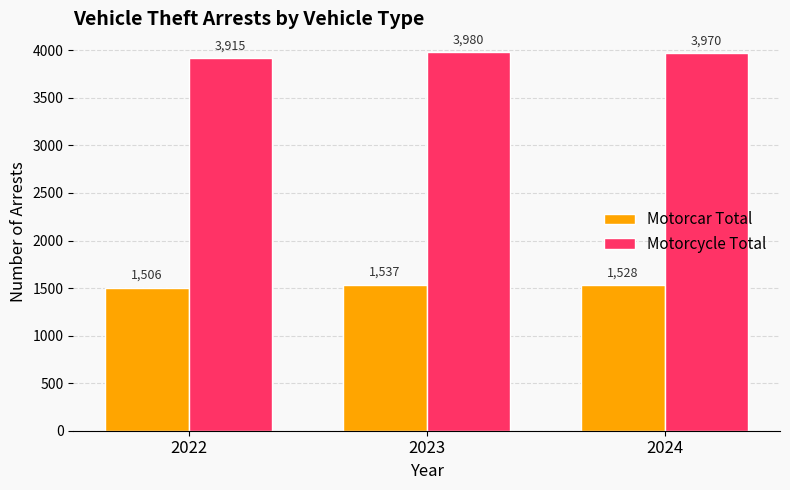

Does the chart contain any negative values?

No